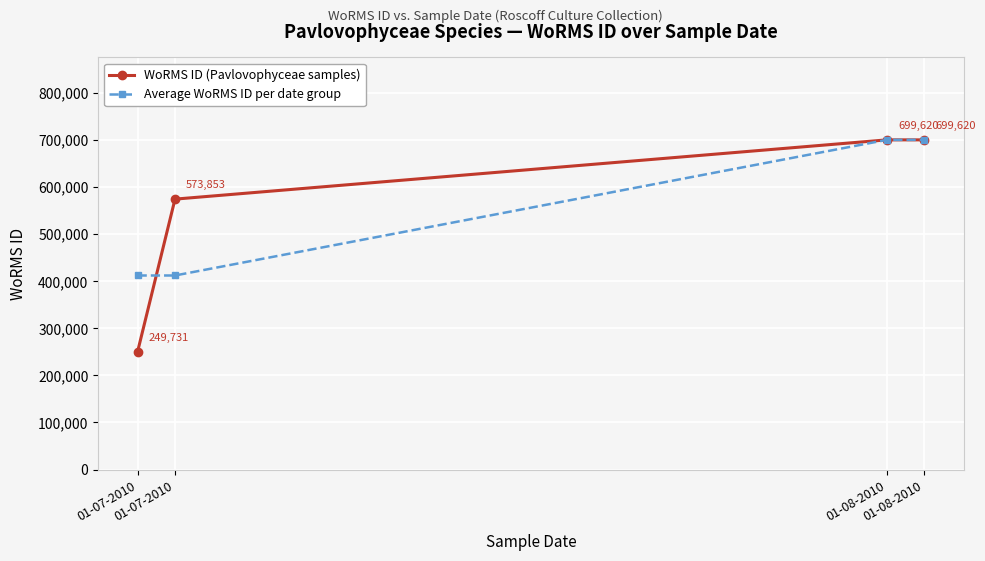

Count the number of data series in this chart.

2